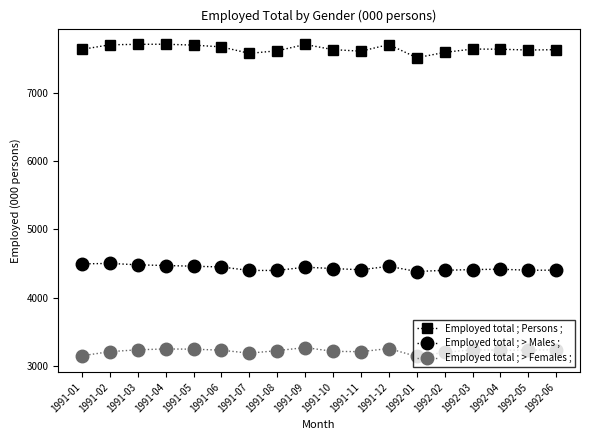

What is the difference between the second highest and second lowest values in the Employed total ; > Females ; series?

106.1